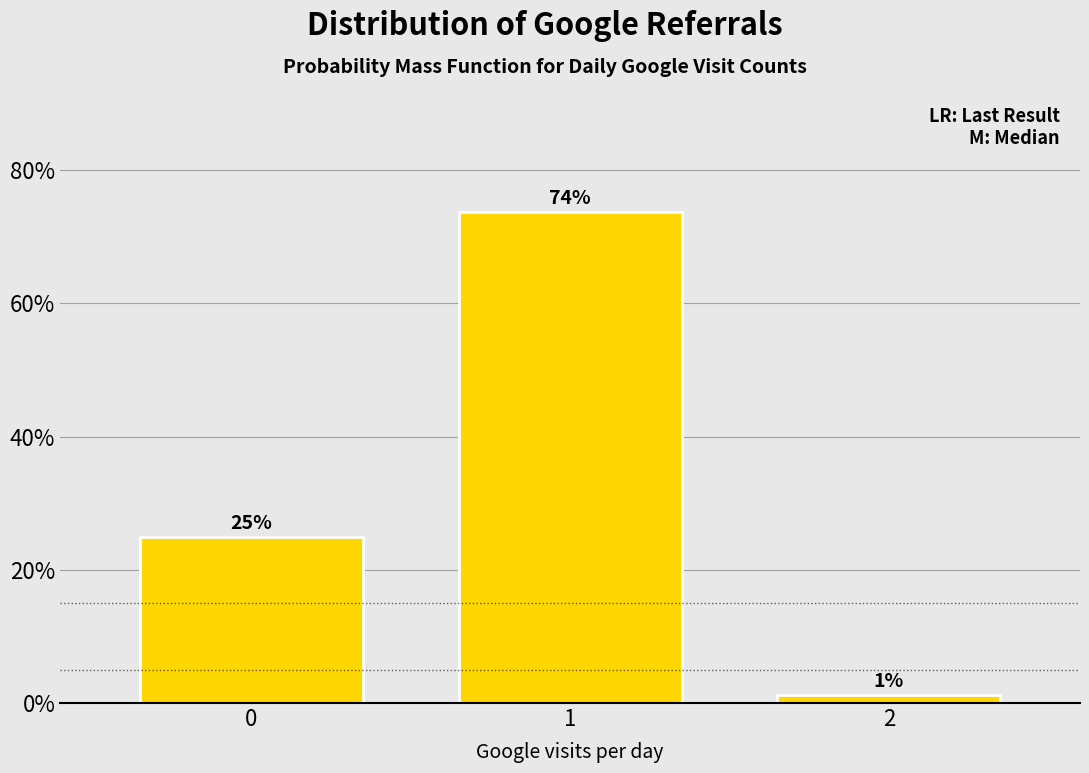

What is the value of the 1st bar from the left?

25.0